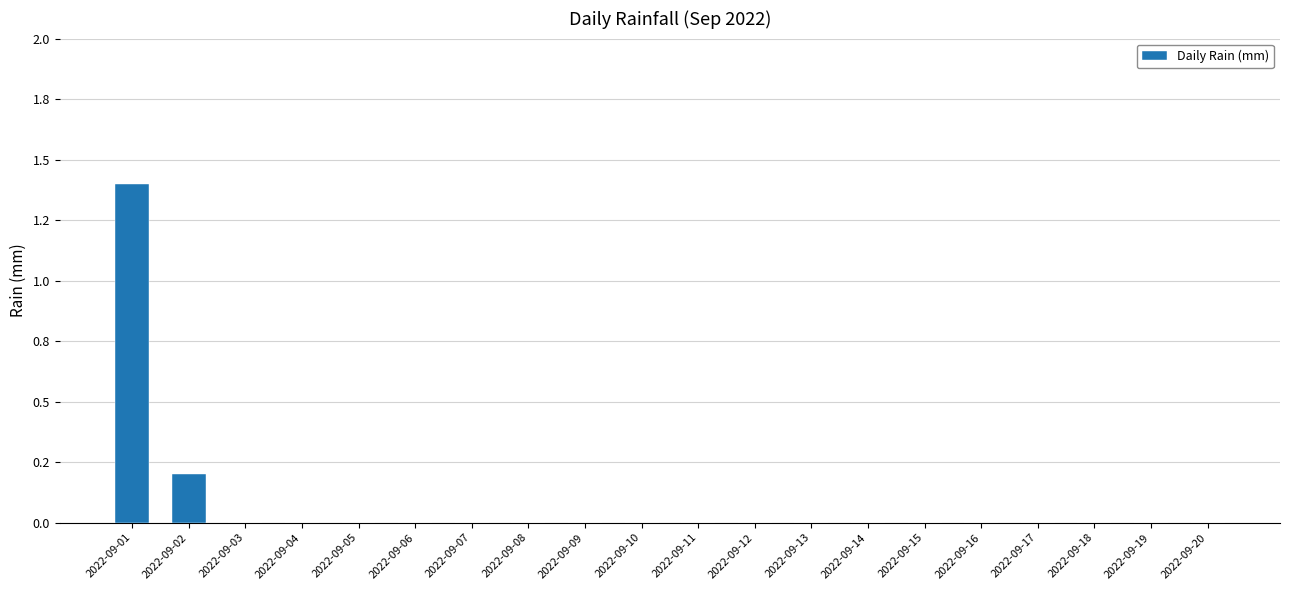

The value at 2022-09-06 is 0.5. True or false?

False